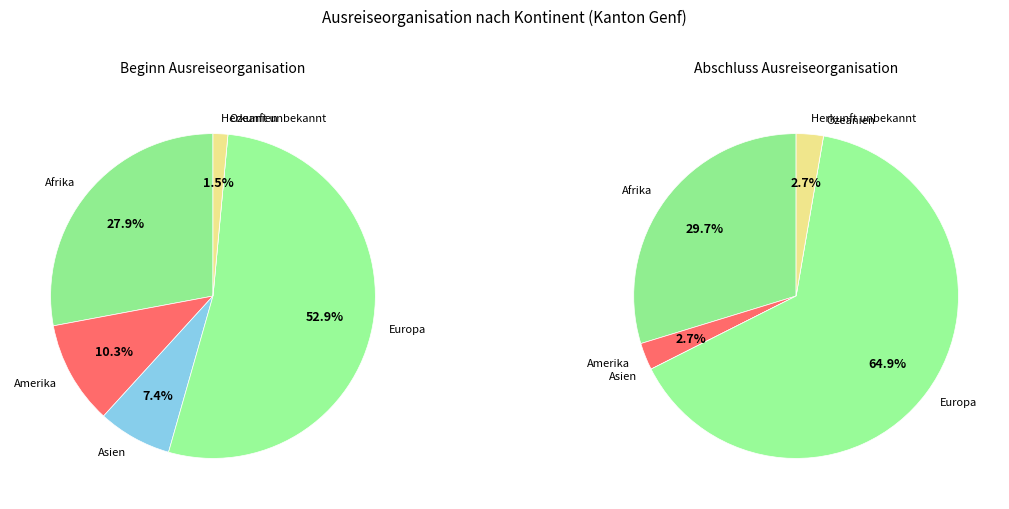

To the nearest percent, what percentage of the pie is Amerika?

3%